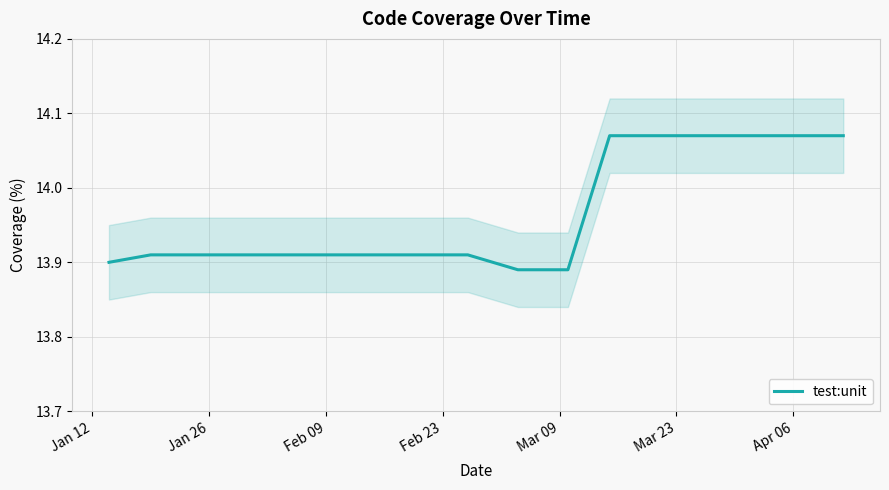

True or false: test:unit has a value of 4.7 at Mar 09.

False